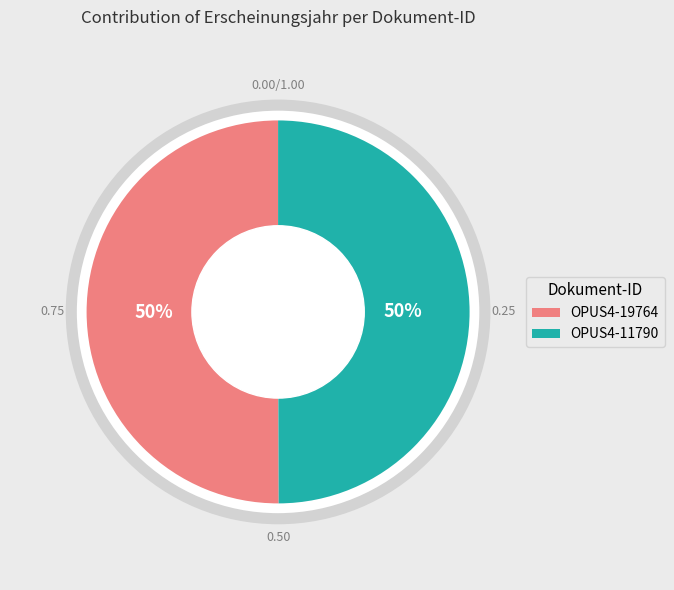

What is the total percentage of OPUS4-19764 and OPUS4-11790?

100.0%